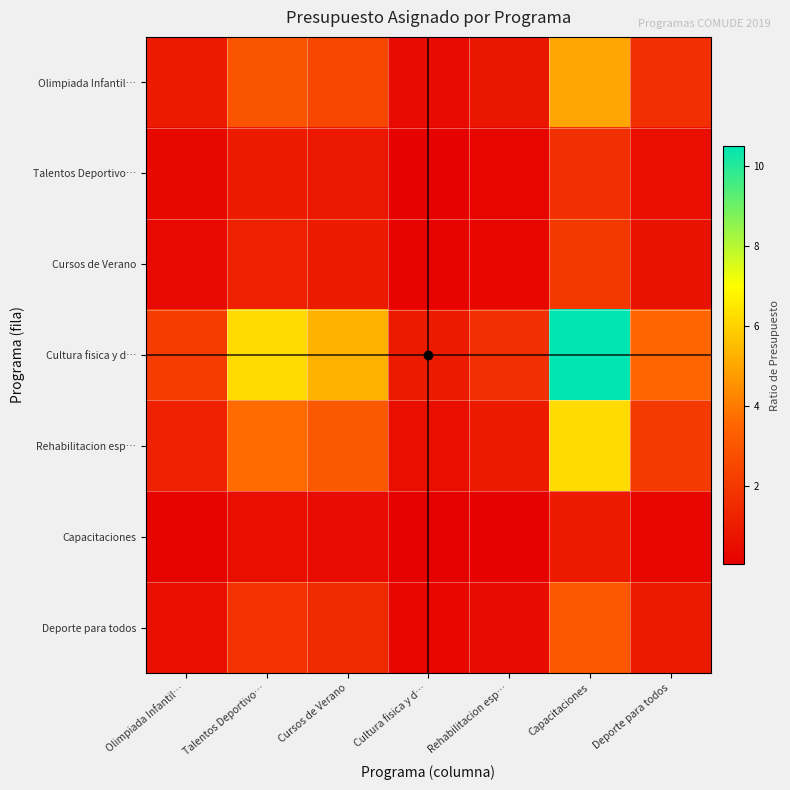

What is the difference between the highest and lowest values at Deporte para todos?

3.2